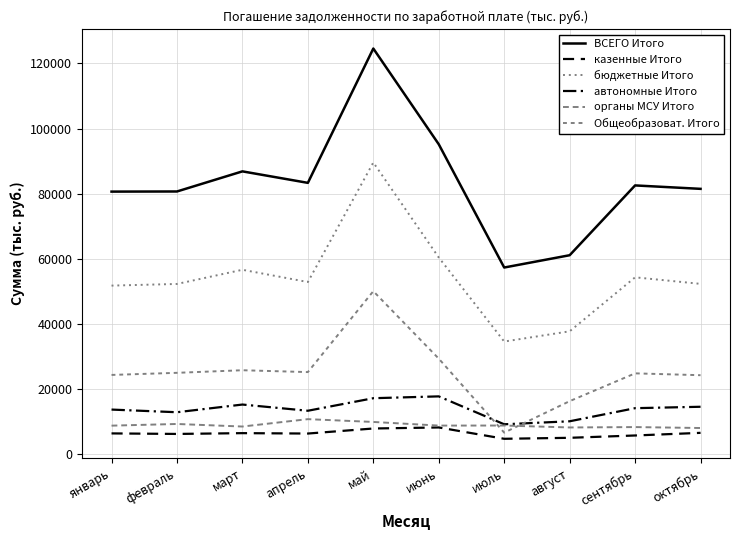

True or false: Общеобразоват. Итого and автономные Итого cross at least once.

True